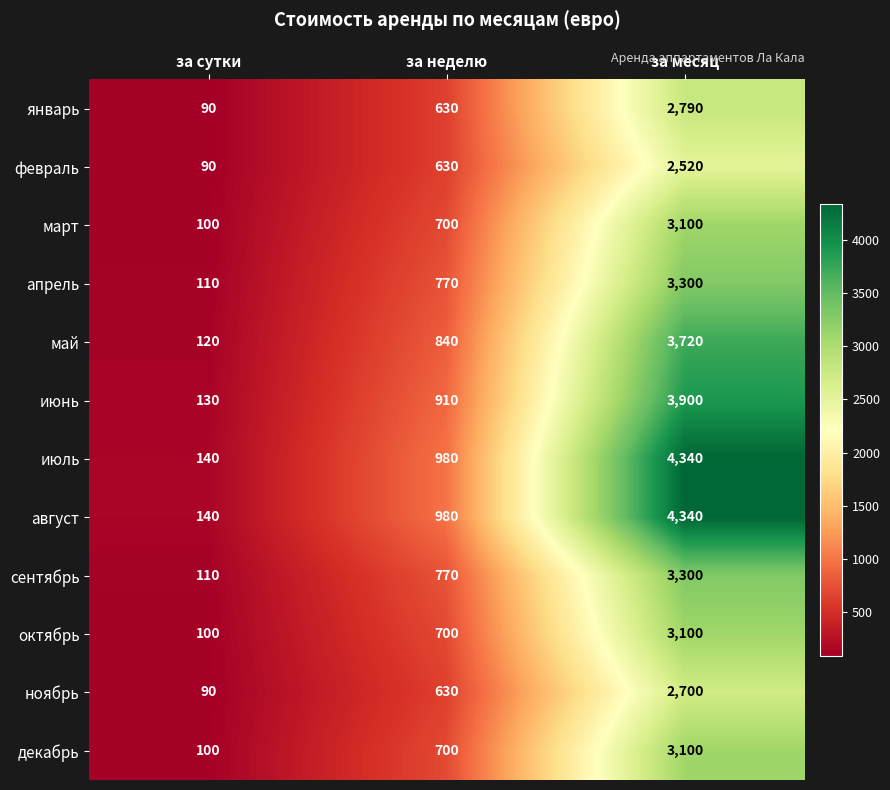

What is the spread (max minus min) of values at за неделю?

350